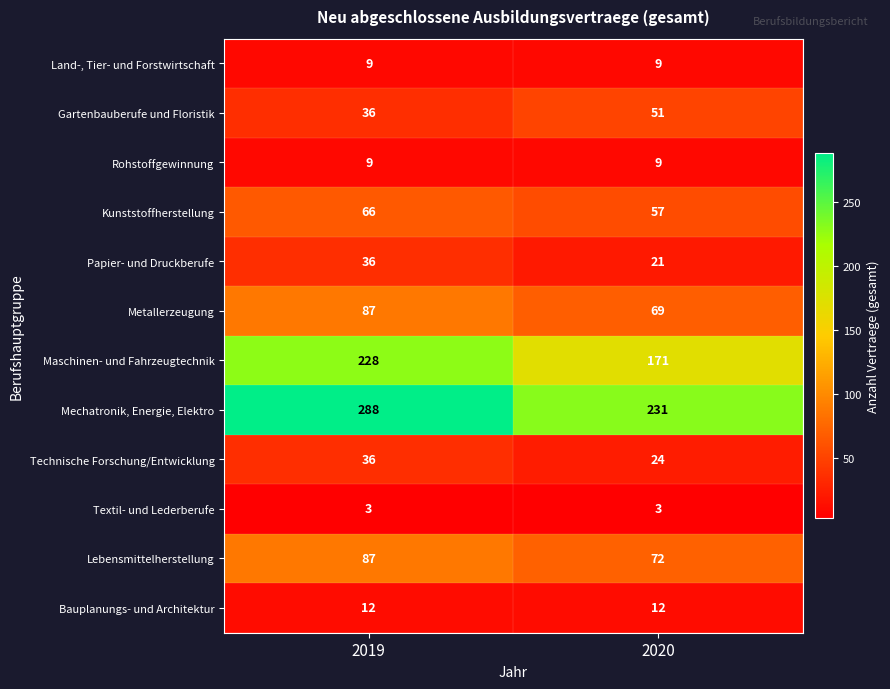

True or false: Papier- und Druckberufe has a value of 21 at 2020.

True